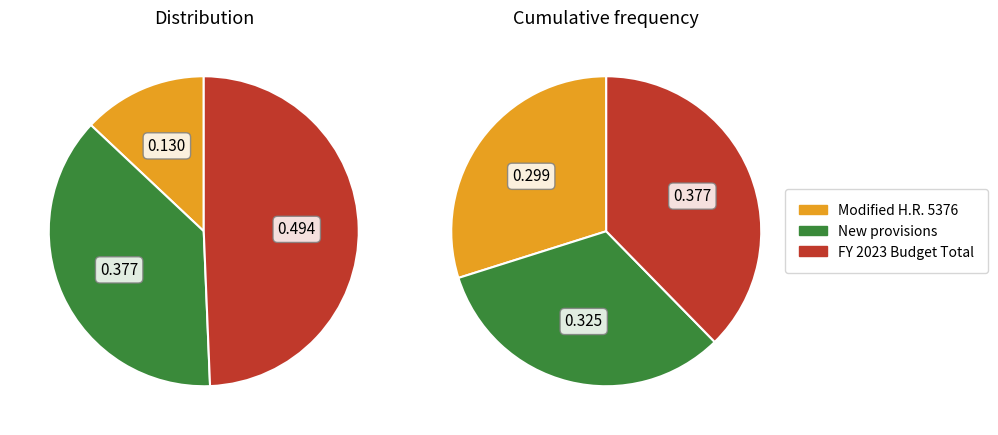

Is it true that 2040 is 32% of the pie?

True